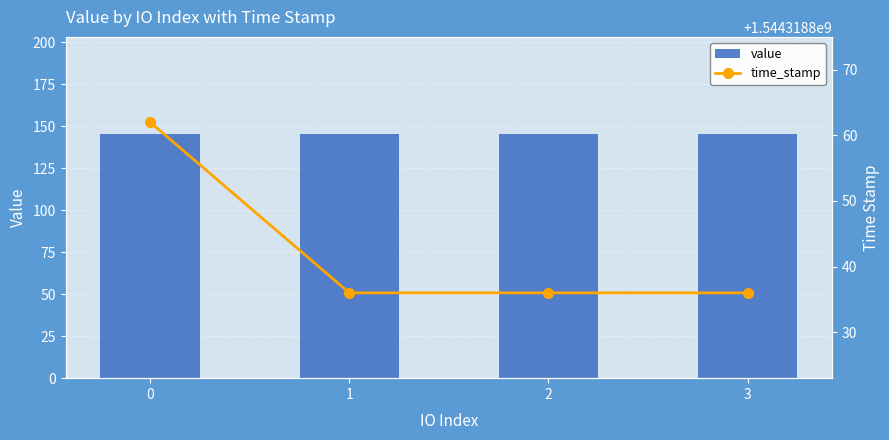

How many categories are shown in the chart?

4